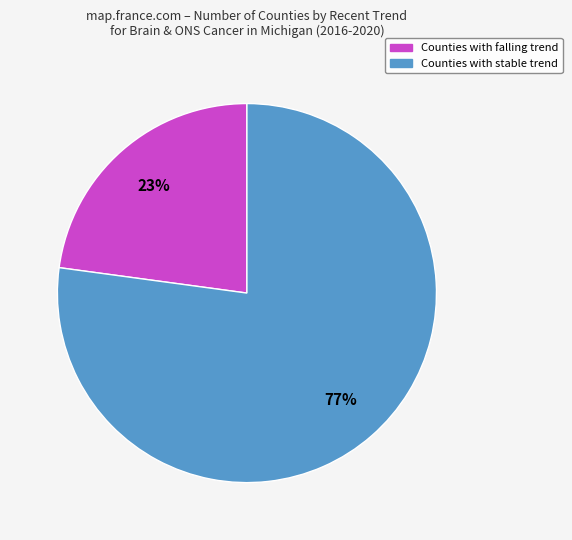

Is there any slice that represents more than half of the pie?

Yes